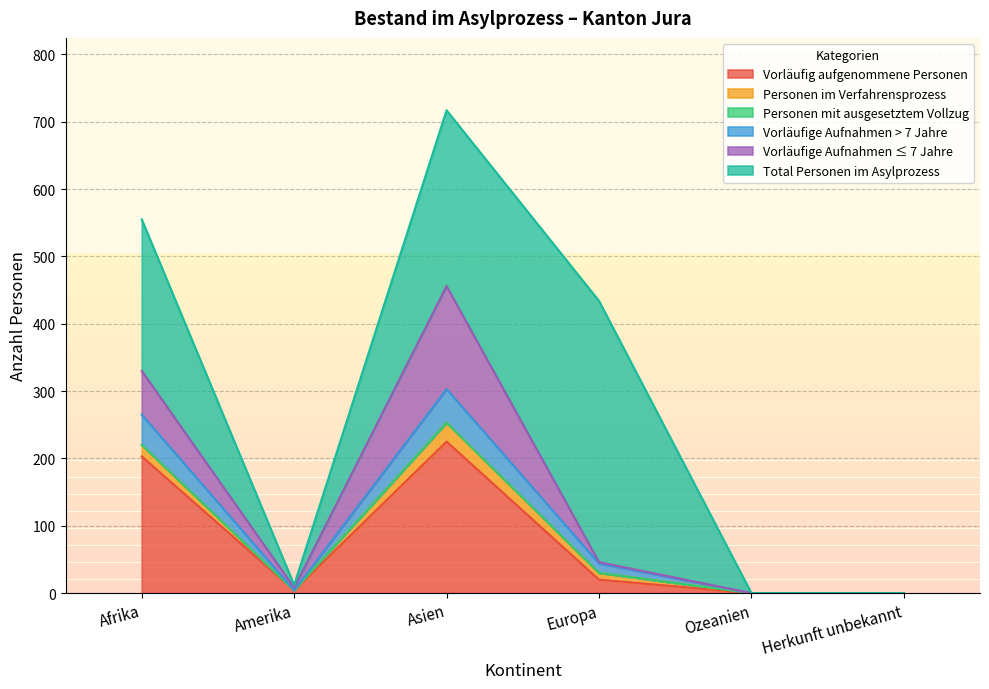

What is the label of the 2nd point from the left?

Amerika